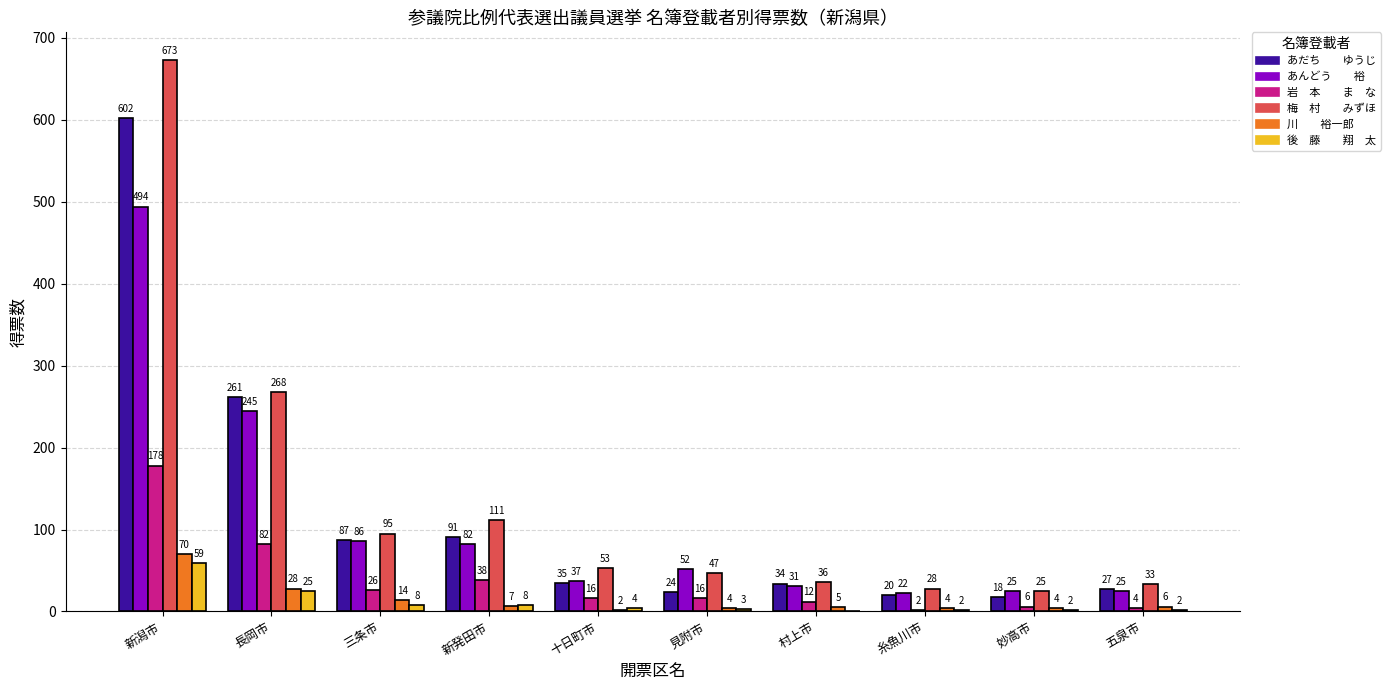

What is the total value across all series at 村上市?

118.0